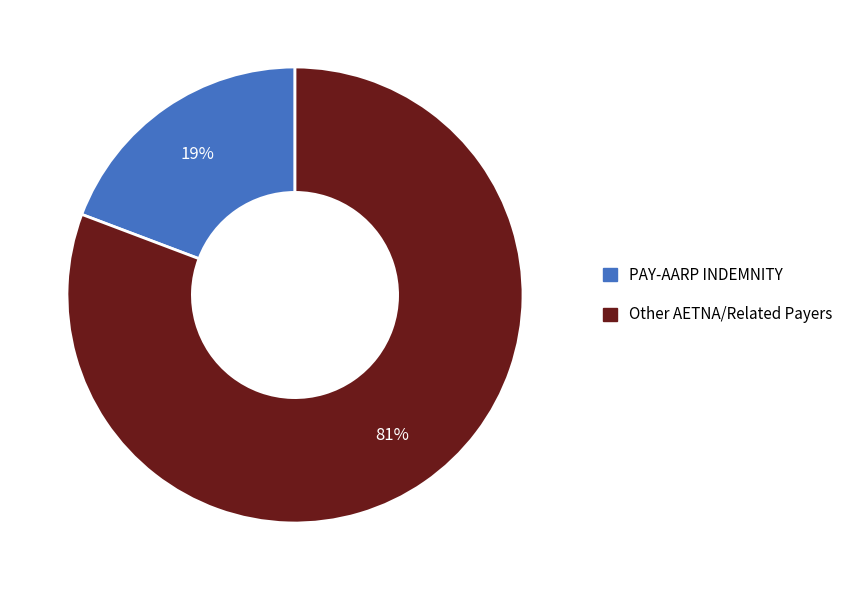

To the nearest percent, what is the difference between the PAY-AARP INDEMNITY and Other AETNA/Related Payers slice percentages?

62%